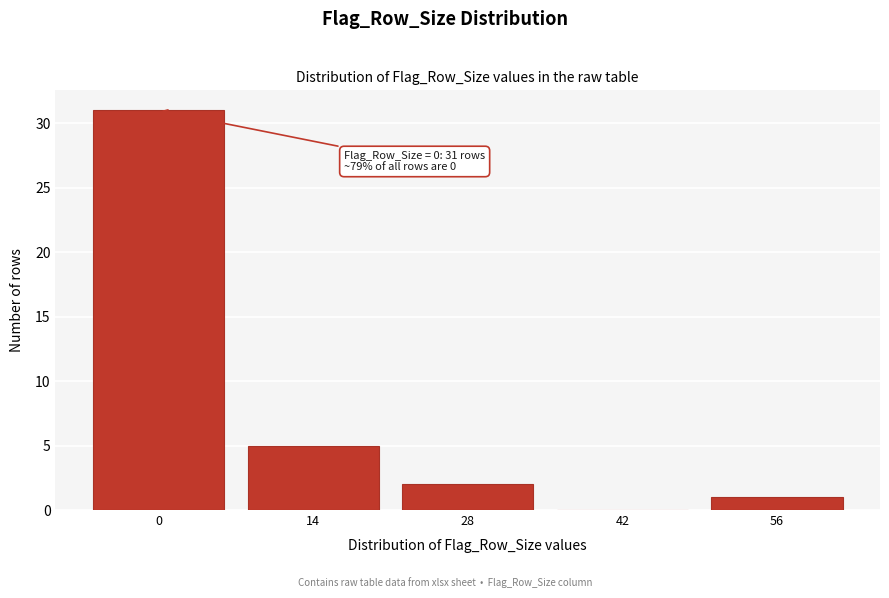

Reading right to left, list all the values displayed in this chart.

56=1	42=0	28=2	14=5	0=31